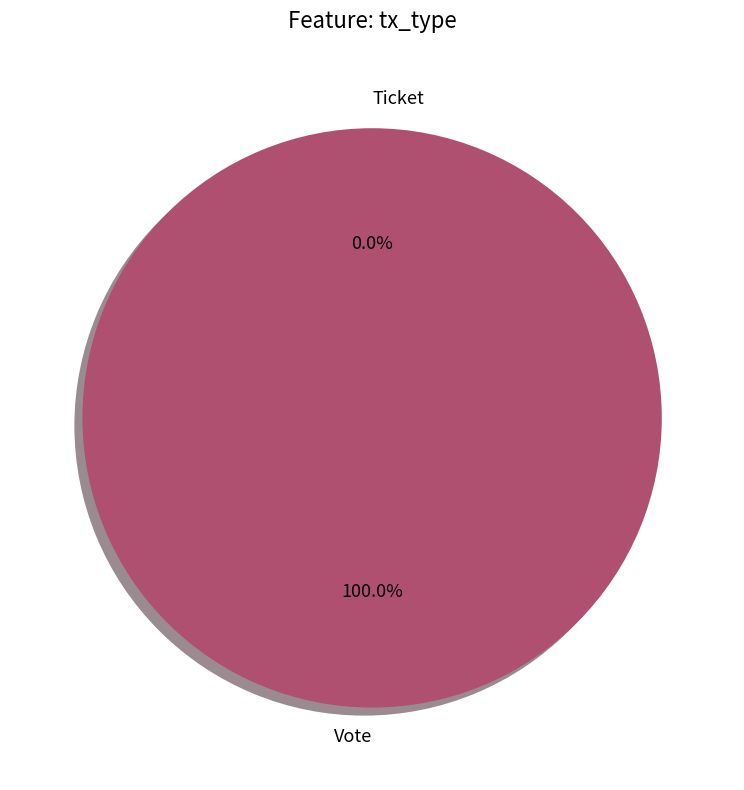

To the nearest percent, what is the combined percentage of Vote and Ticket?

100%